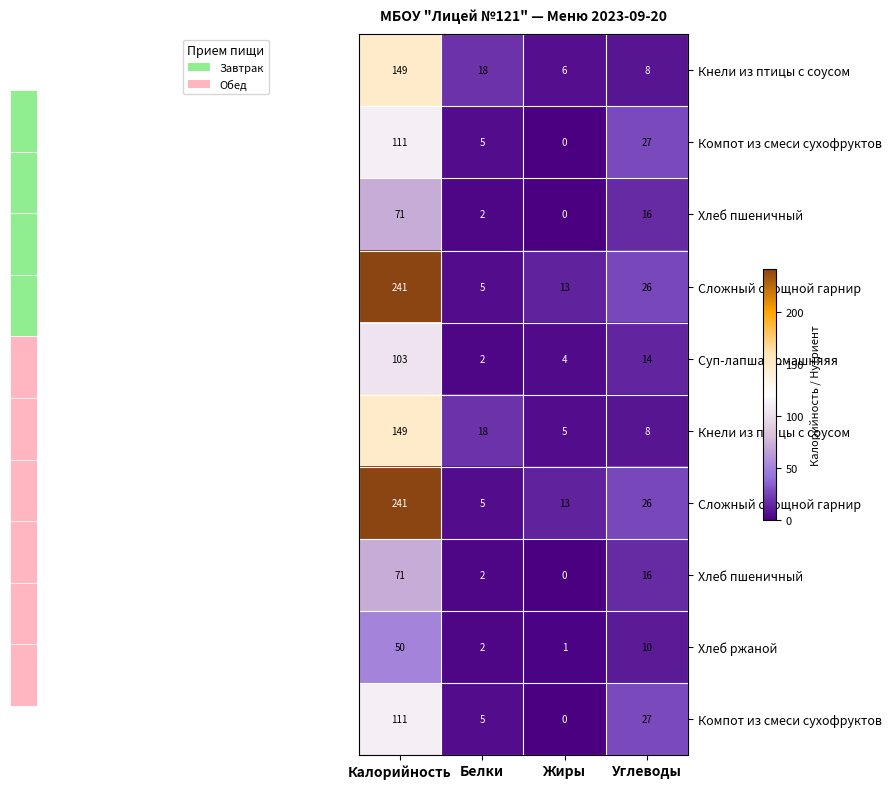

Which category has the highest value across all series?

Калорийность